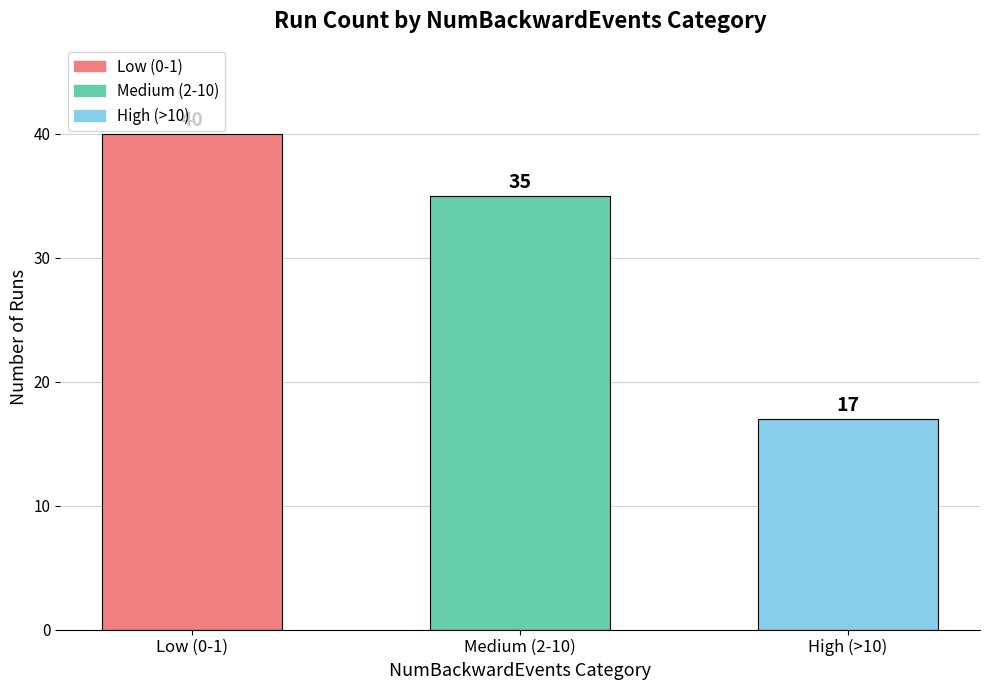

What is the ratio of the value at High (>10) to the value at Medium (2-10)?

0.5